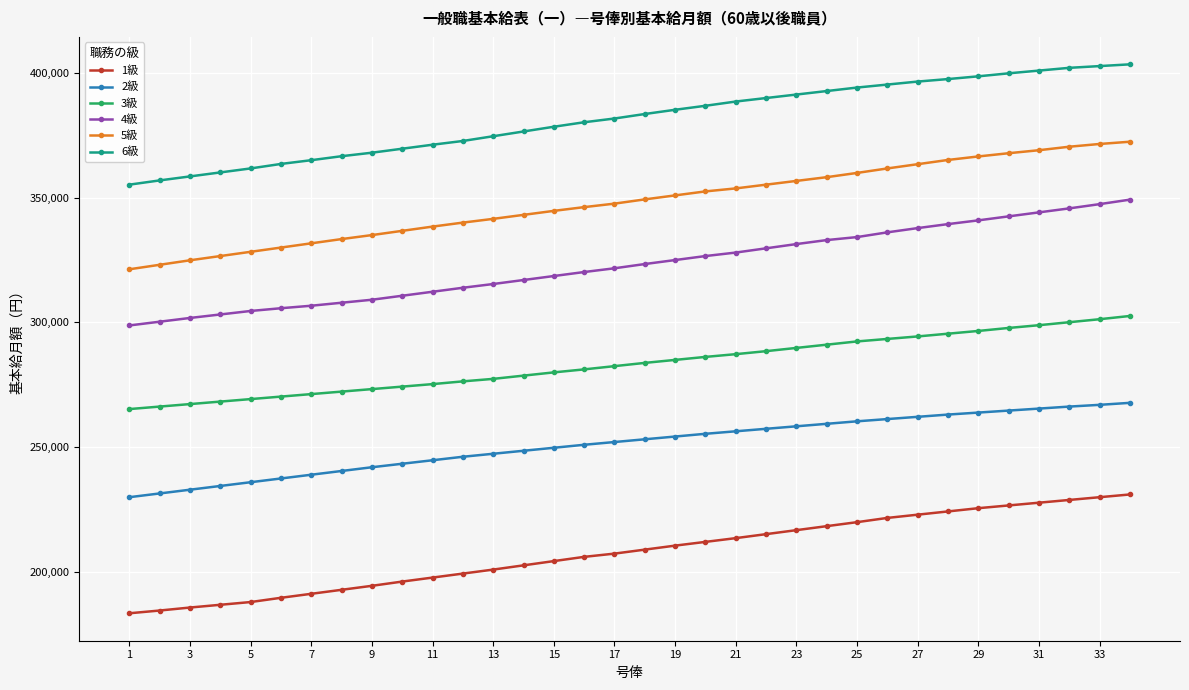

What are all the series names shown in the legend?

1級, 2級, 3級, 4級, 5級, 6級